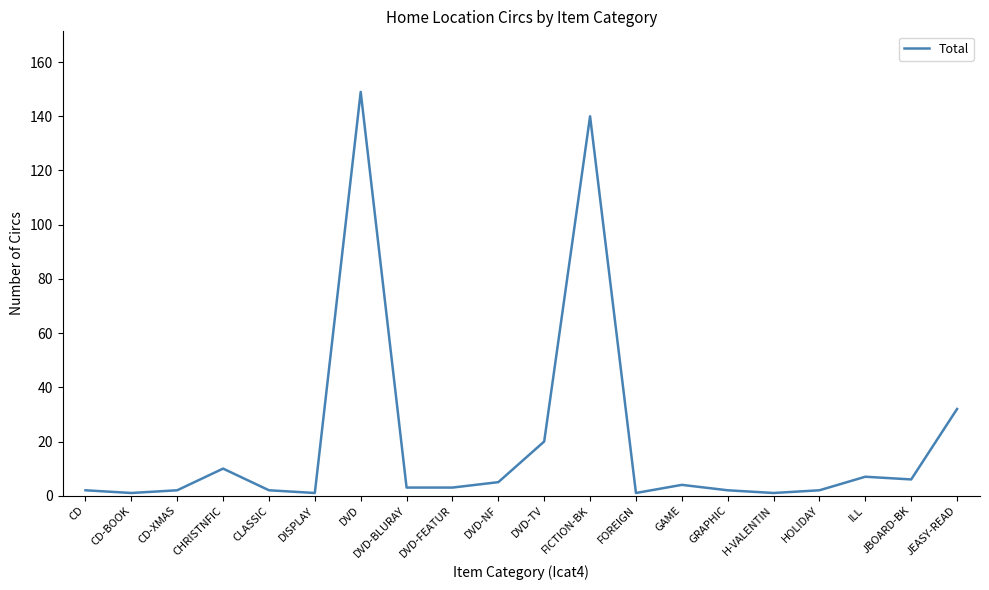

Reading left to right, what are all the values shown in this chart?

2	1	2	10	2	1	149	3	3	5	20	140	1	4	2	1	2	7	6	32